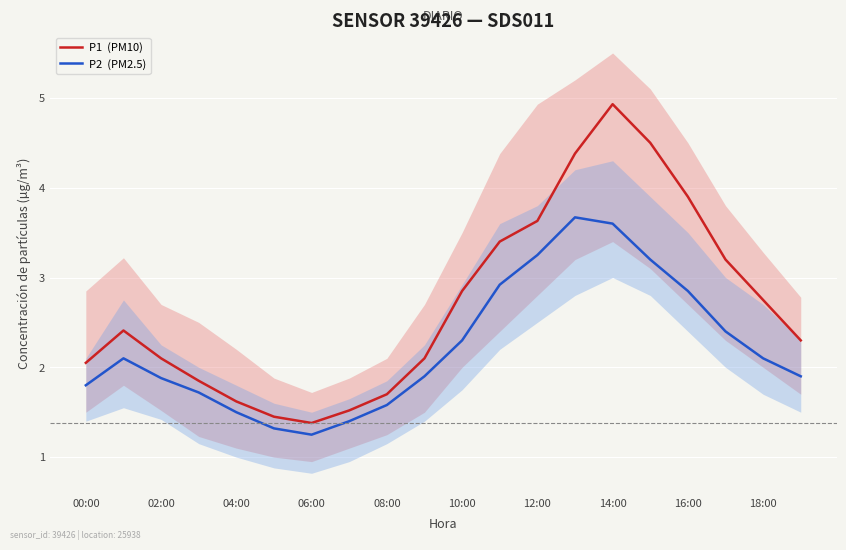

How many lines are shown in the chart?

2